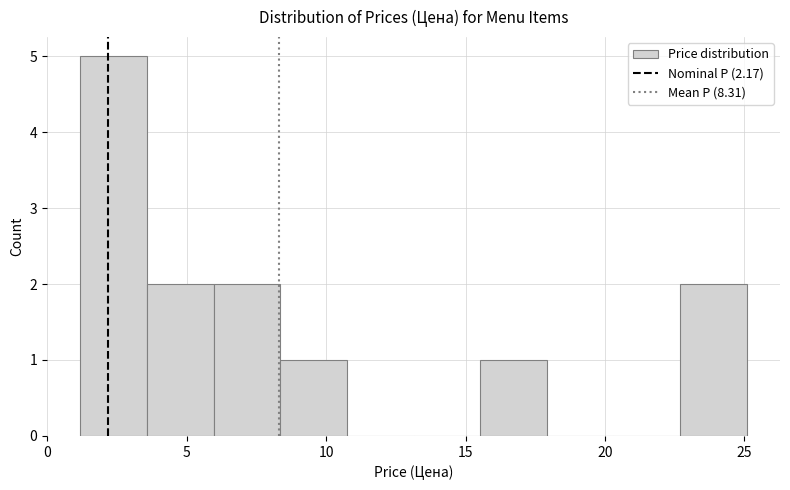

Reading left to right, transcribe this chart: for each bar, give the range it covers on the x-axis and its height. Neither the bar edges nor the heights are printed on the chart, so give them approximately, as read against the axes.

1.0 to 3.5: 5
3.5 to 6.0: 2
6.0 to 8.5: 2
8.5 to 10.5: 1
10.5 to 13.0: 0
13.0 to 15.5: 0
15.5 to 18.0: 1
18.0 to 20.5: 0
20.5 to 22.5: 0
22.5 to 25.0: 2